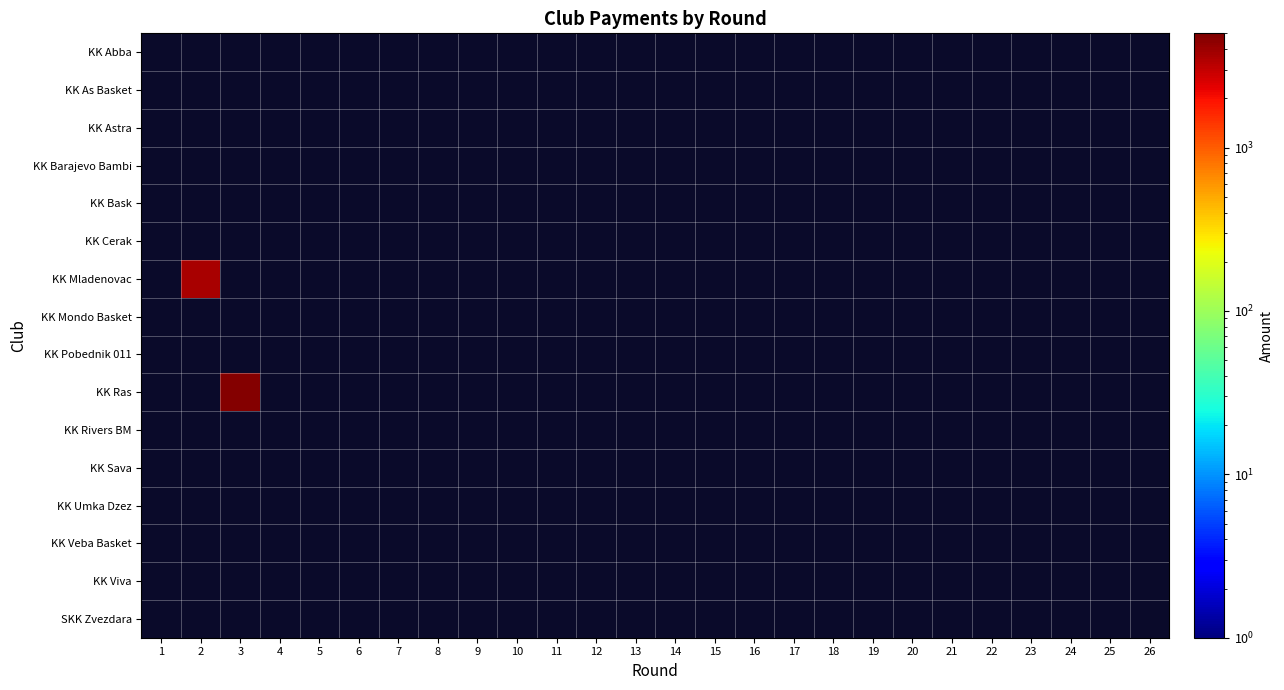

Reading left to right, list all the values displayed in this chart.

KK Abba: 1=0	2=0	3=0	4=0	5=0	6=0	7=0	8=0	9=0	10=0	11=0	12=0	13=0	14=0	15=0	16=0	17=0	18=0	19=0	20=0	21=0	22=0	23=0	24=0	25=0	26=0
KK As Basket: 1=0	2=0	3=0	4=0	5=0	6=0	7=0	8=0	9=0	10=0	11=0	12=0	13=0	14=0	15=0	16=0	17=0	18=0	19=0	20=0	21=0	22=0	23=0	24=0	25=0	26=0
KK Astra: 1=0	2=0	3=0	4=0	5=0	6=0	7=0	8=0	9=0	10=0	11=0	12=0	13=0	14=0	15=0	16=0	17=0	18=0	19=0	20=0	21=0	22=0	23=0	24=0	25=0	26=0
KK Barajevo Bambi: 1=0	2=0	3=0	4=0	5=0	6=0	7=0	8=0	9=0	10=0	11=0	12=0	13=0	14=0	15=0	16=0	17=0	18=0	19=0	20=0	21=0	22=0	23=0	24=0	25=0	26=0
KK Bask: 1=0	2=0	3=0	4=0	5=0	6=0	7=0	8=0	9=0	10=0	11=0	12=0	13=0	14=0	15=0	16=0	17=0	18=0	19=0	20=0	21=0	22=0	23=0	24=0	25=0	26=0
KK Cerak: 1=0	2=0	3=0	4=0	5=0	6=0	7=0	8=0	9=0	10=0	11=0	12=0	13=0	14=0	15=0	16=0	17=0	18=0	19=0	20=0	21=0	22=0	23=0	24=0	25=0	26=0
KK Mladenovac: 1=0	2=3600	3=0	4=0	5=0	6=0	7=0	8=0	9=0	10=0	11=0	12=0	13=0	14=0	15=0	16=0	17=0	18=0	19=0	20=0	21=0	22=0	23=0	24=0	25=0	26=0
KK Mondo Basket: 1=0	2=0	3=0	4=0	5=0	6=0	7=0	8=0	9=0	10=0	11=0	12=0	13=0	14=0	15=0	16=0	17=0	18=0	19=0	20=0	21=0	22=0	23=0	24=0	25=0	26=0
KK Pobednik 011: 1=0	2=0	3=0	4=0	5=0	6=0	7=0	8=0	9=0	10=0	11=0	12=0	13=0	14=0	15=0	16=0	17=0	18=0	19=0	20=0	21=0	22=0	23=0	24=0	25=0	26=0
KK Ras: 1=0	2=0	3=4800	4=0	5=0	6=0	7=0	8=0	9=0	10=0	11=0	12=0	13=0	14=0	15=0	16=0	17=0	18=0	19=0	20=0	21=0	22=0	23=0	24=0	25=0	26=0
KK Rivers BM: 1=0	2=0	3=0	4=0	5=0	6=0	7=0	8=0	9=0	10=0	11=0	12=0	13=0	14=0	15=0	16=0	17=0	18=0	19=0	20=0	21=0	22=0	23=0	24=0	25=0	26=0
KK Sava: 1=0	2=0	3=0	4=0	5=0	6=0	7=0	8=0	9=0	10=0	11=0	12=0	13=0	14=0	15=0	16=0	17=0	18=0	19=0	20=0	21=0	22=0	23=0	24=0	25=0	26=0
KK Umka Dzez: 1=0	2=0	3=0	4=0	5=0	6=0	7=0	8=0	9=0	10=0	11=0	12=0	13=0	14=0	15=0	16=0	17=0	18=0	19=0	20=0	21=0	22=0	23=0	24=0	25=0	26=0
KK Veba Basket: 1=0	2=0	3=0	4=0	5=0	6=0	7=0	8=0	9=0	10=0	11=0	12=0	13=0	14=0	15=0	16=0	17=0	18=0	19=0	20=0	21=0	22=0	23=0	24=0	25=0	26=0
KK Viva: 1=0	2=0	3=0	4=0	5=0	6=0	7=0	8=0	9=0	10=0	11=0	12=0	13=0	14=0	15=0	16=0	17=0	18=0	19=0	20=0	21=0	22=0	23=0	24=0	25=0	26=0
SKK Zvezdara: 1=0	2=0	3=0	4=0	5=0	6=0	7=0	8=0	9=0	10=0	11=0	12=0	13=0	14=0	15=0	16=0	17=0	18=0	19=0	20=0	21=0	22=0	23=0	24=0	25=0	26=0